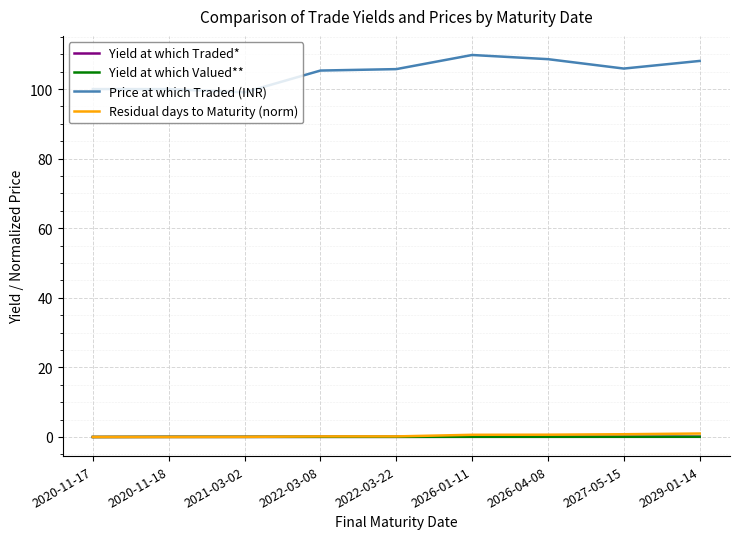

What is the difference between the highest and lowest values at 2020-11-17?

100.0